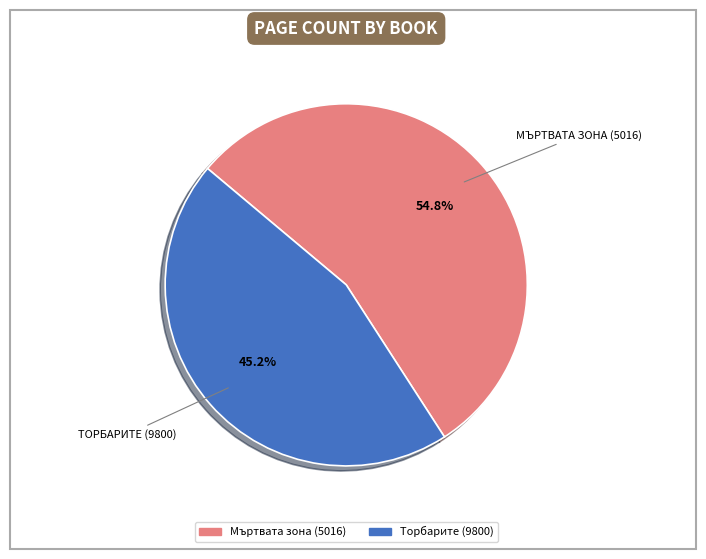

To the nearest percent, what is the combined percentage of Мъртвата зона (5016) and Торбарите (9800)?

100%